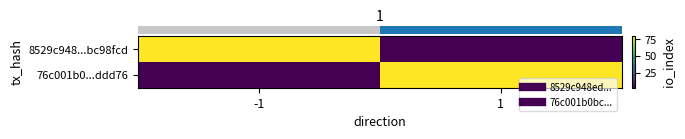

At how many categories does at least one series exceed 34?

2